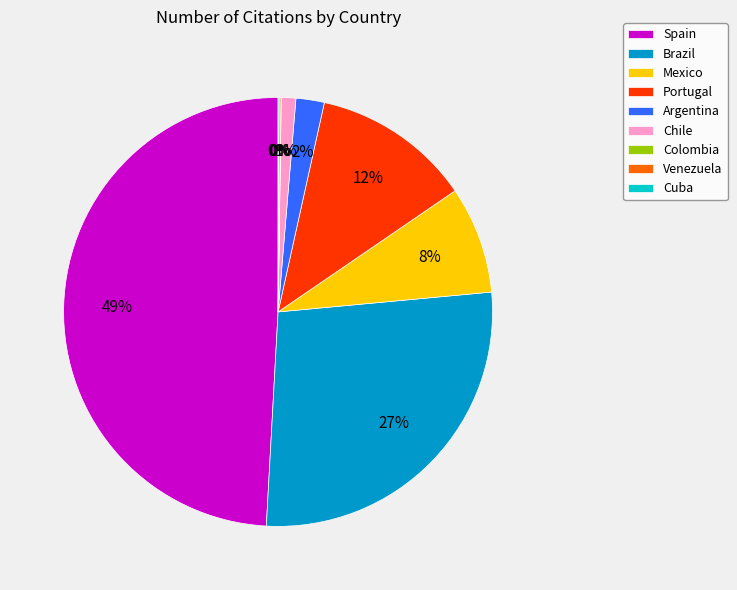

To the nearest percent, what is the average slice percentage?

11%